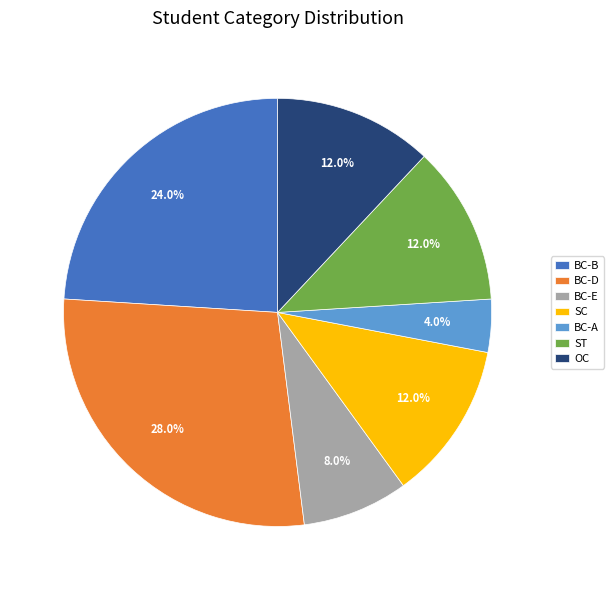

Does OC represent more than half of the total?

No